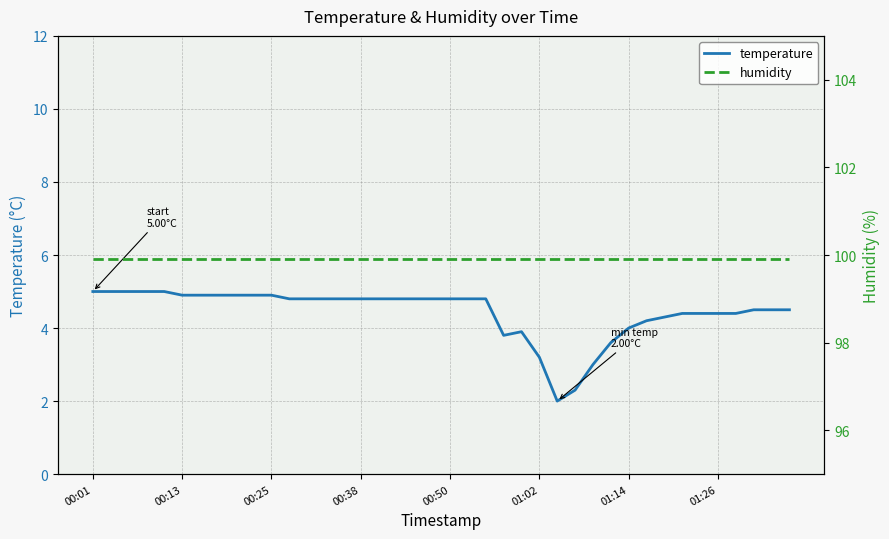

True or false: temperature and humidity cross at least once.

False